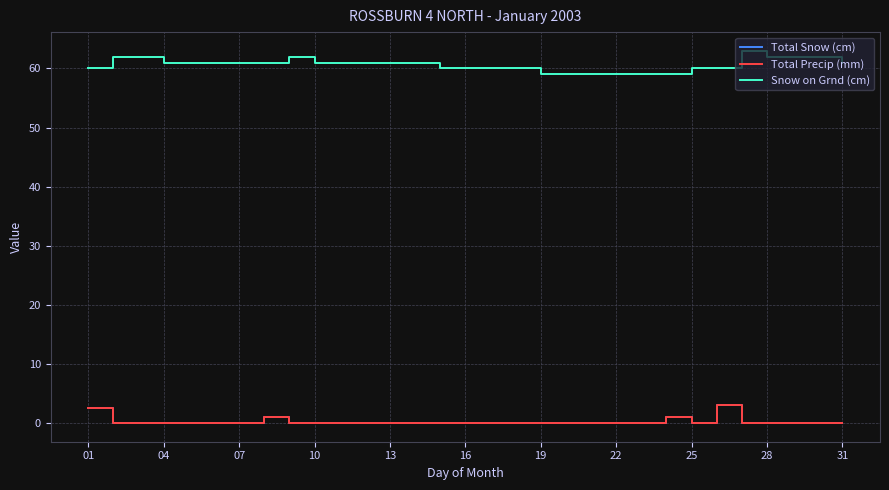

How many lines are shown in the chart?

3